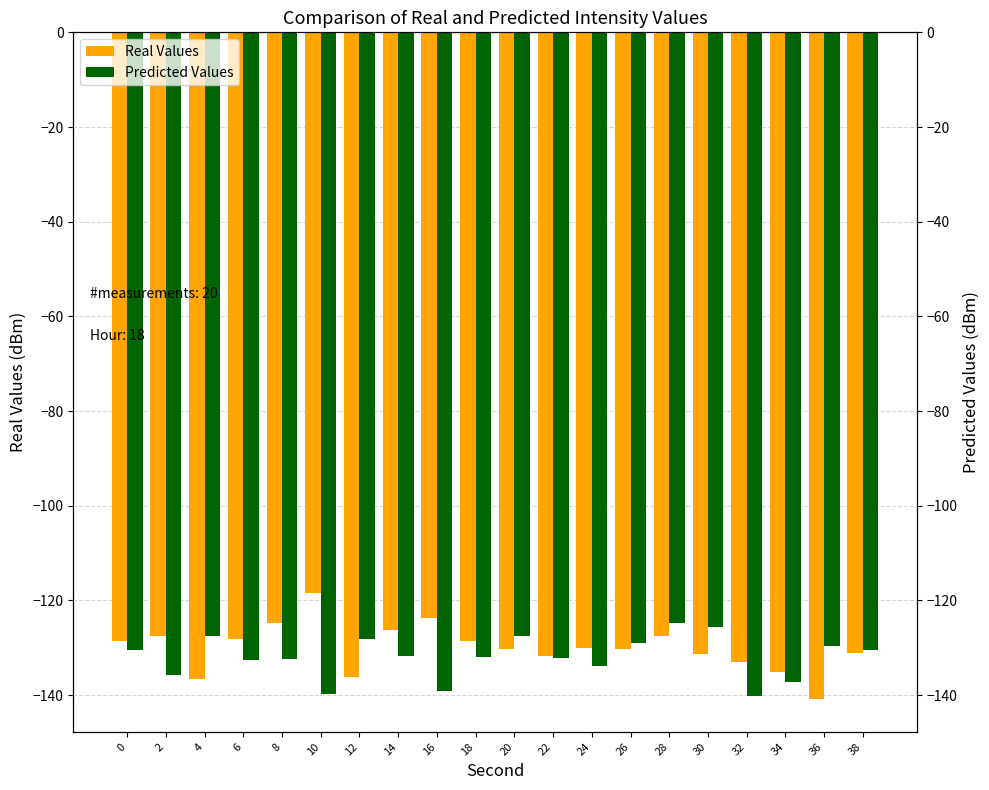

Which series has the largest total across all categories?

Real Values